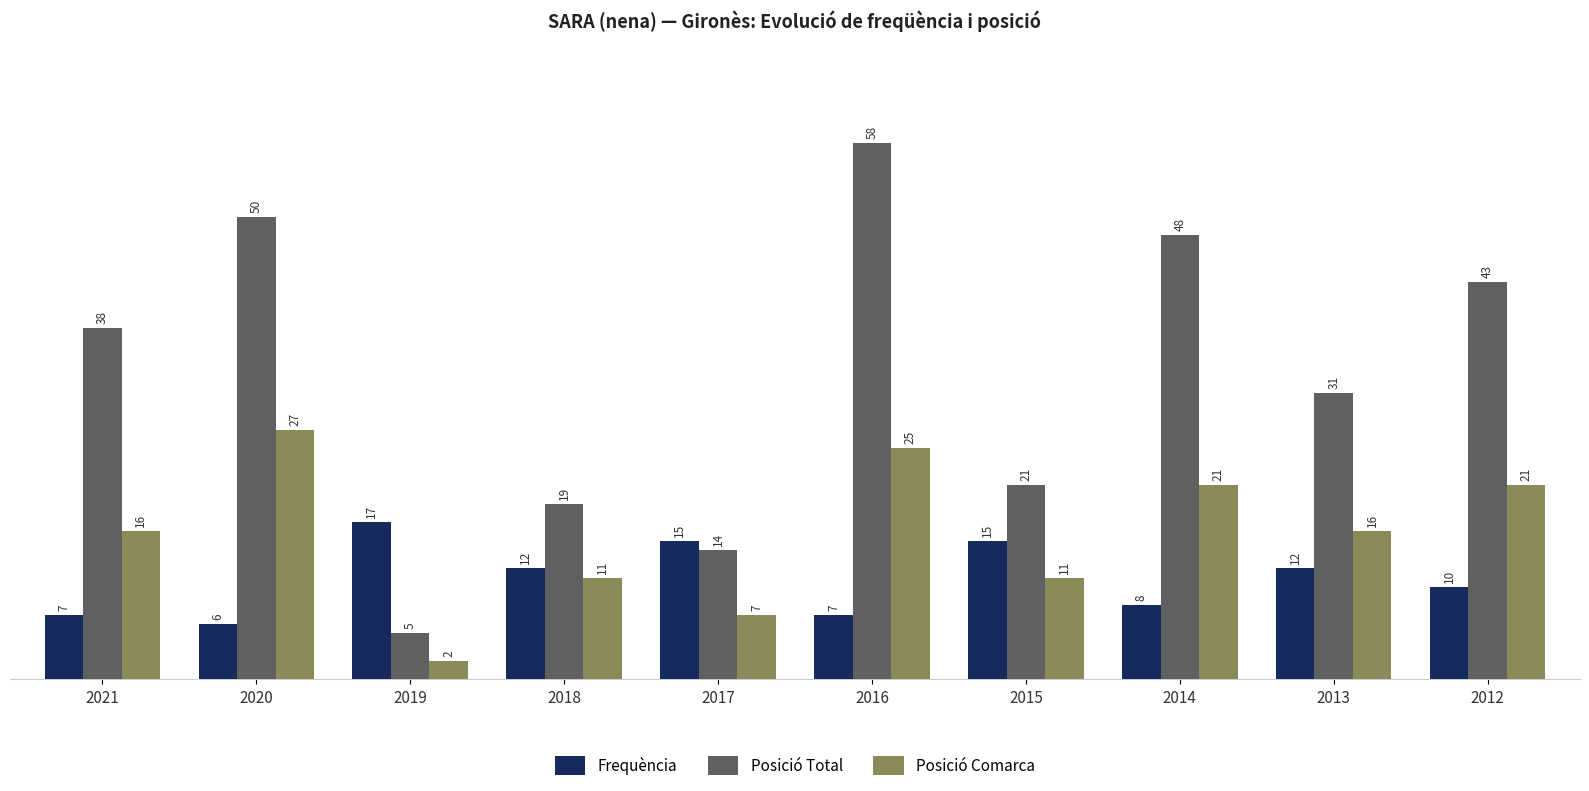

Which category has the highest value in the Frequència series?

2019